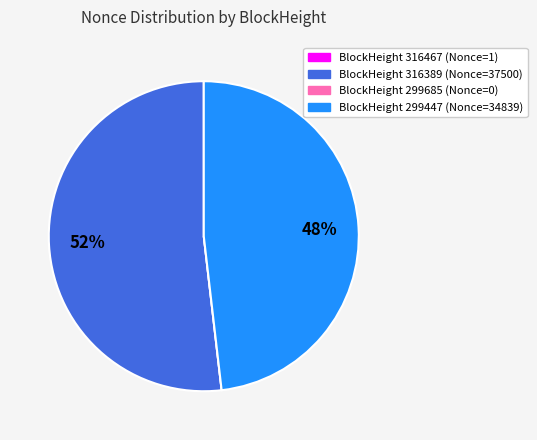

To the nearest percent, what is the average slice percentage?

25%